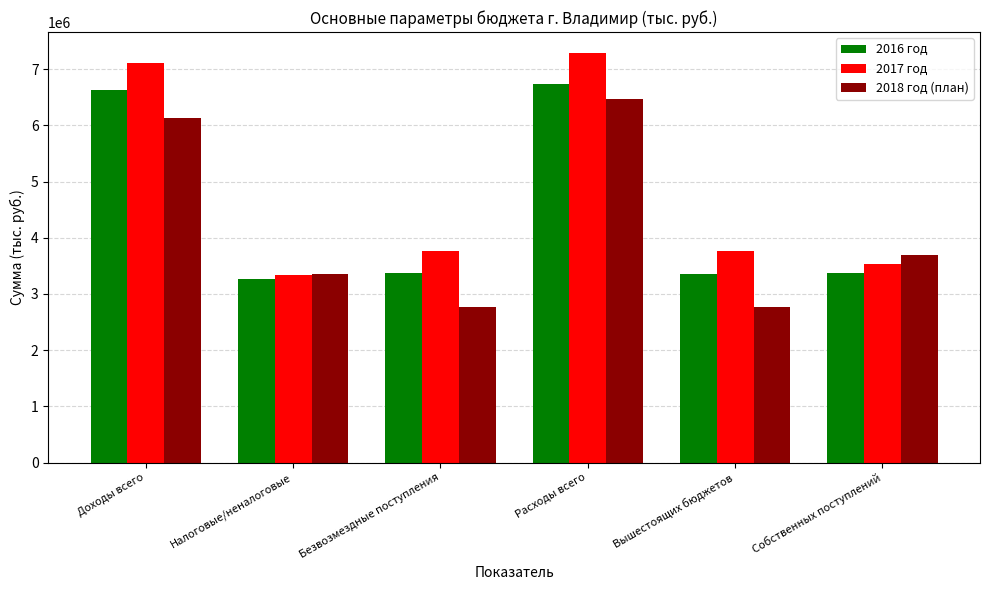

True or false: 2016 год has a value of 1377535.1 at Налоговые/неналоговые.

False